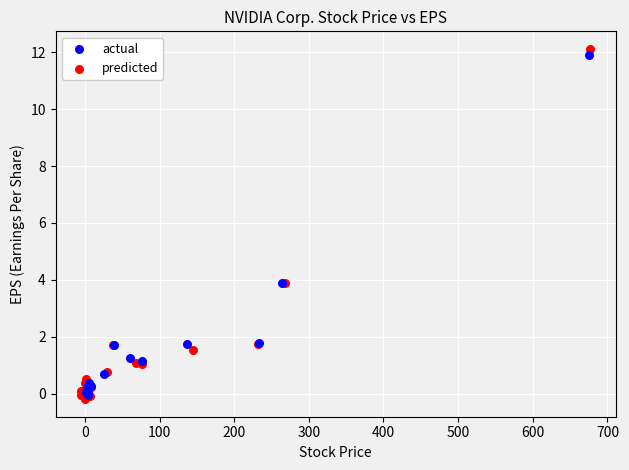

Which series has the widest spread of Y values?

predicted